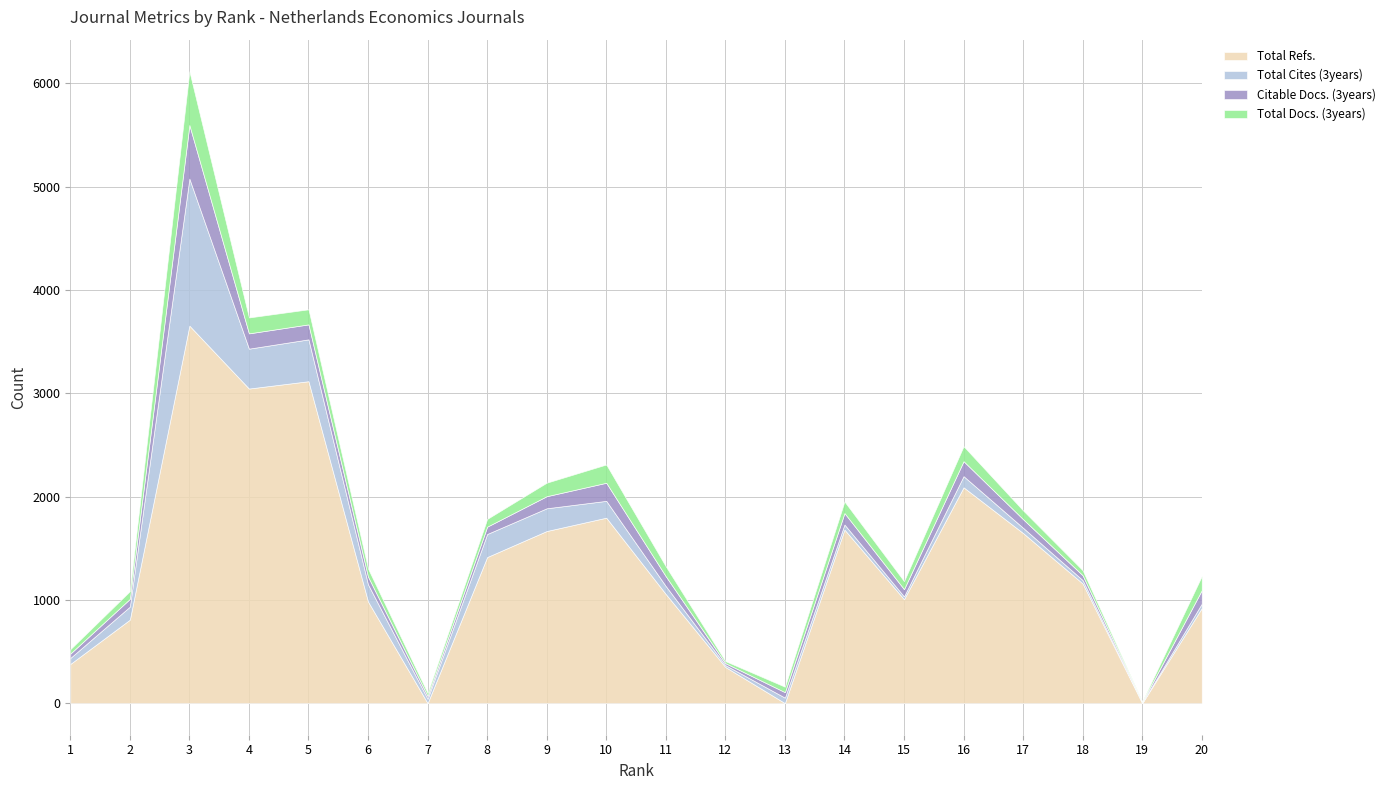

True or false: Total Cites (3years) and Total Docs. (3years) intersect in this chart.

True